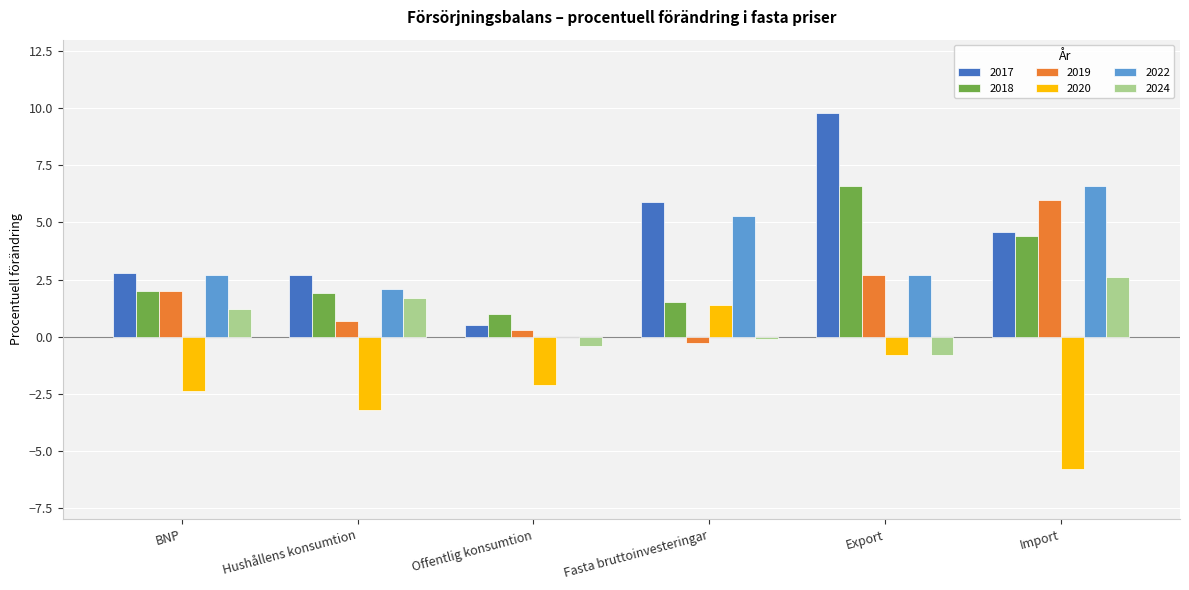

What is the total value across all series at Import?

18.4